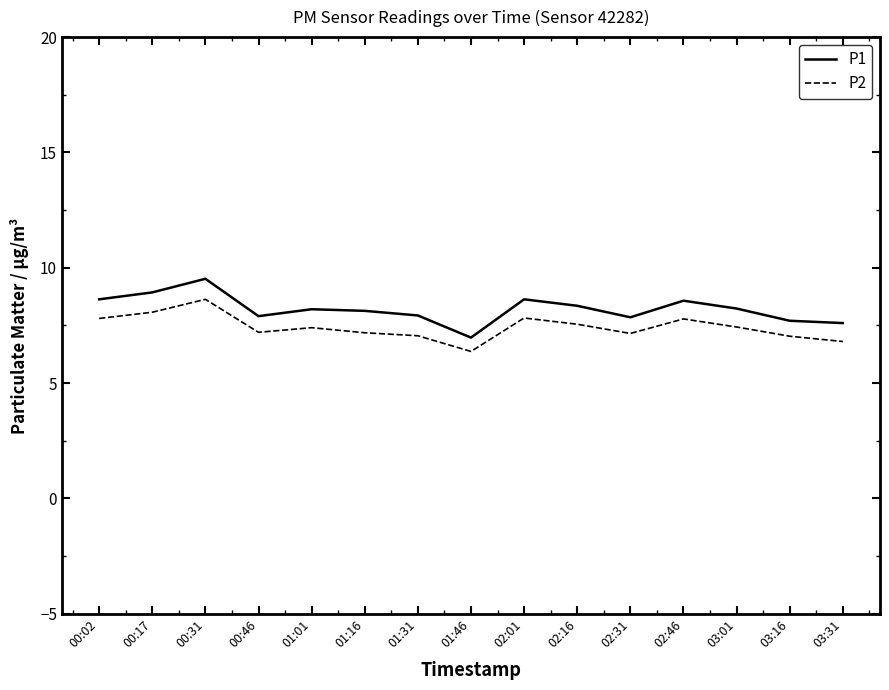

What is the difference between the P1 values at 01:46 and 03:16?

0.7